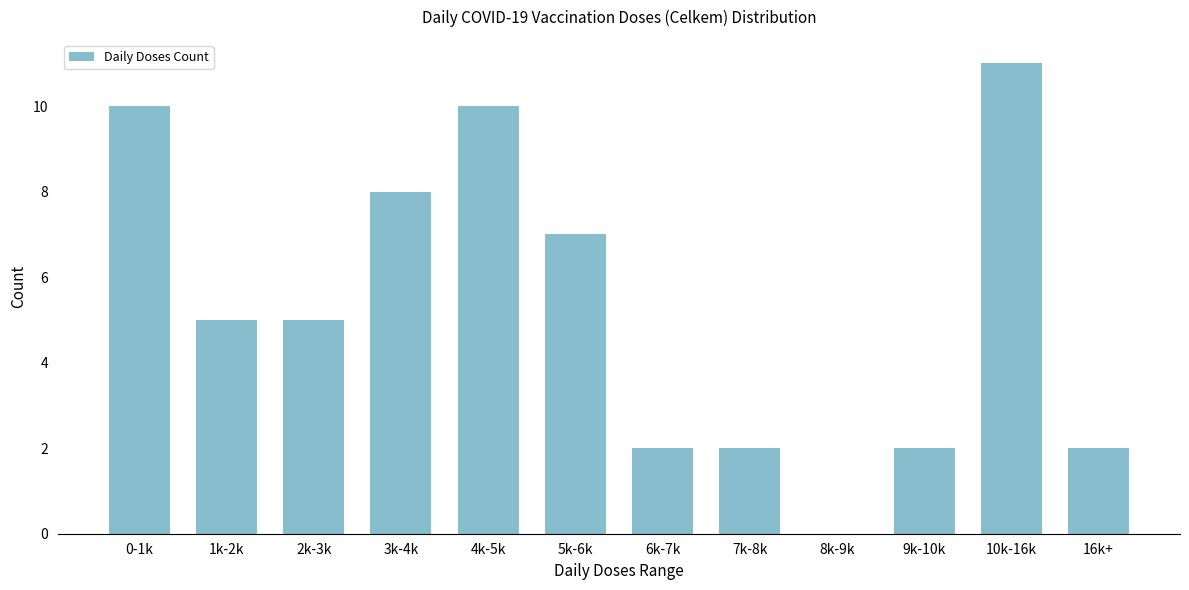

Reading right to left, extract all data points from this chart.

16k+=2	10k-16k=11	9k-10k=2	8k-9k=0	7k-8k=2	6k-7k=2	5k-6k=7	4k-5k=10	3k-4k=8	2k-3k=5	1k-2k=5	0-1k=10